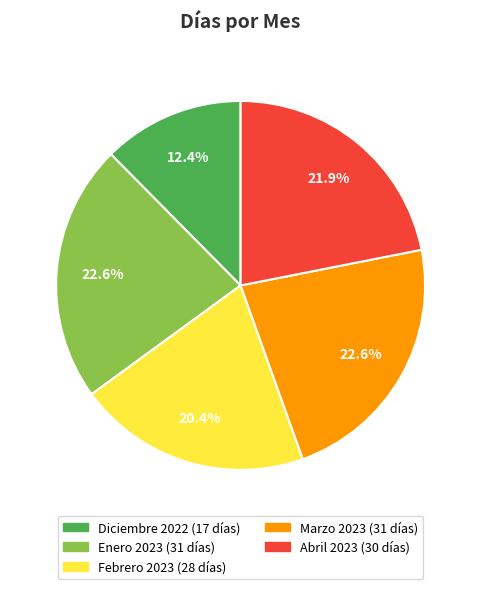

Combined, what portion of the pie is Diciembre 2022 and Enero 2023?

35.0%